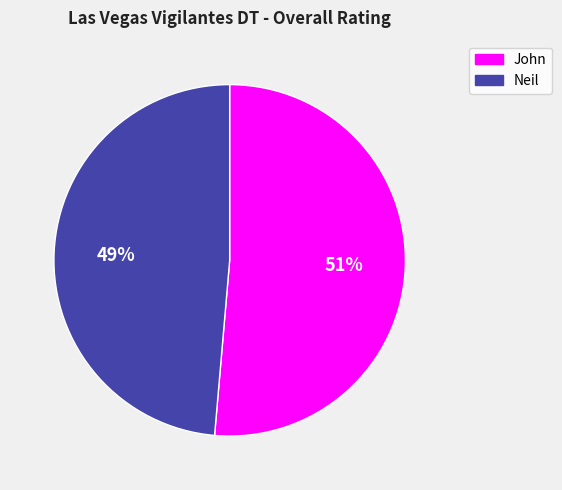

To the nearest percent, what portion does John represent?

51%